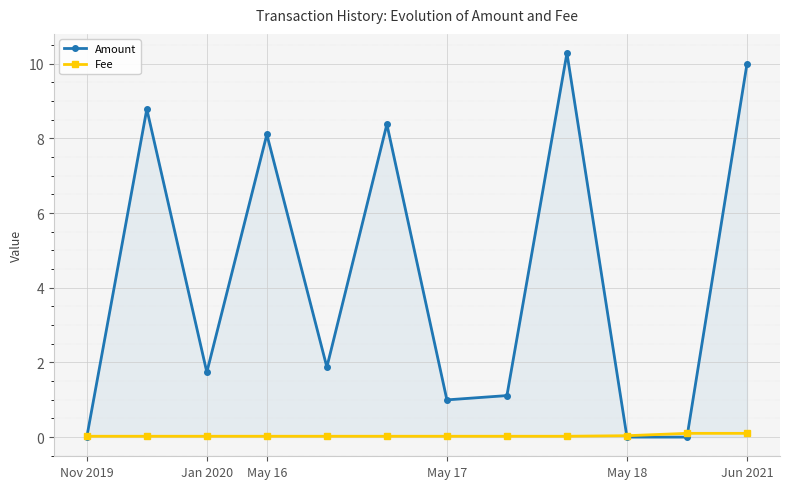

True or false: Amount has more than 2 interior local peaks.

True